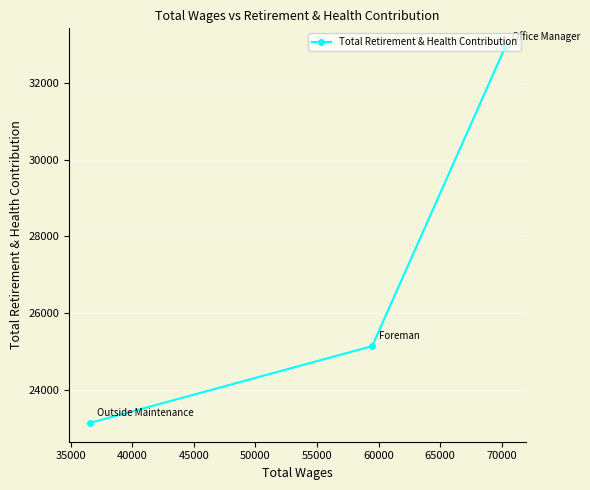

What is the greatest value displayed?

32925